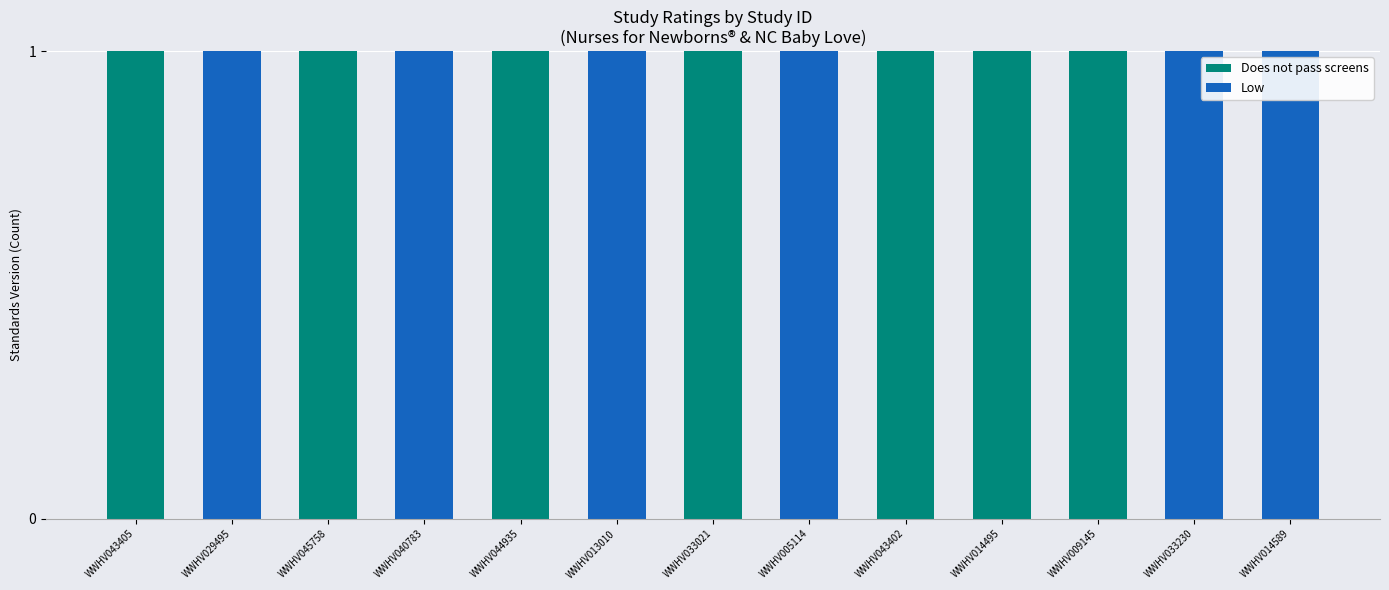

Is it true that Does not pass screens equals 0 at WWHV005114?

True